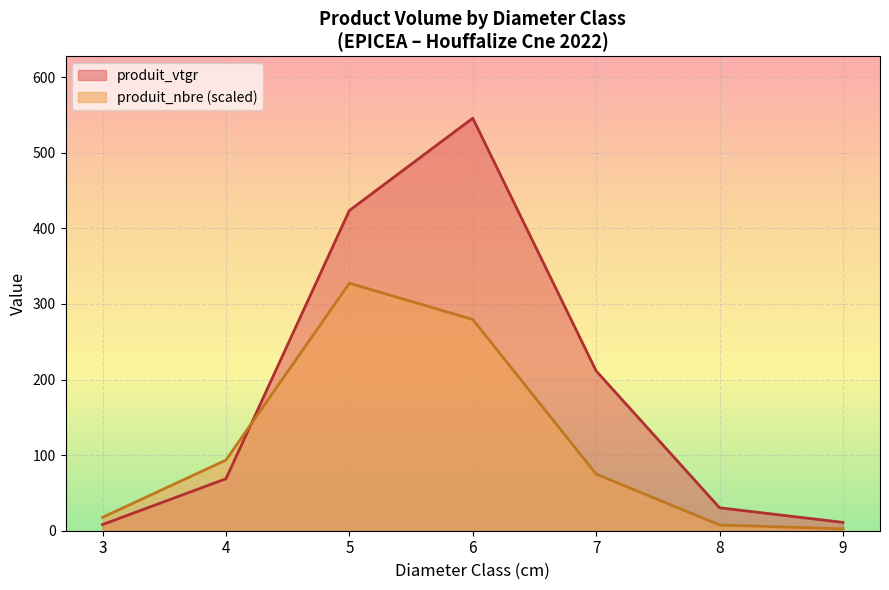

The value of produit_vtgr at 4 is 38.9. True or false?

False